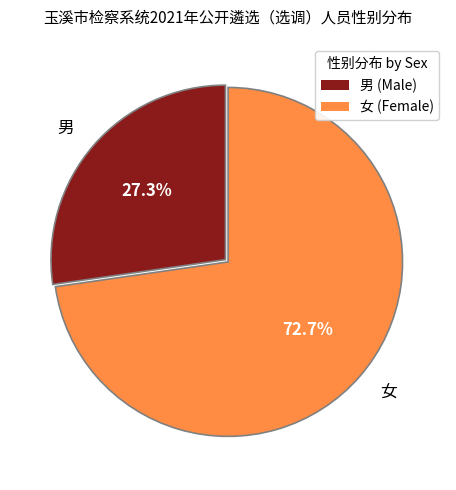

To the nearest percent, what is the average slice percentage?

50%